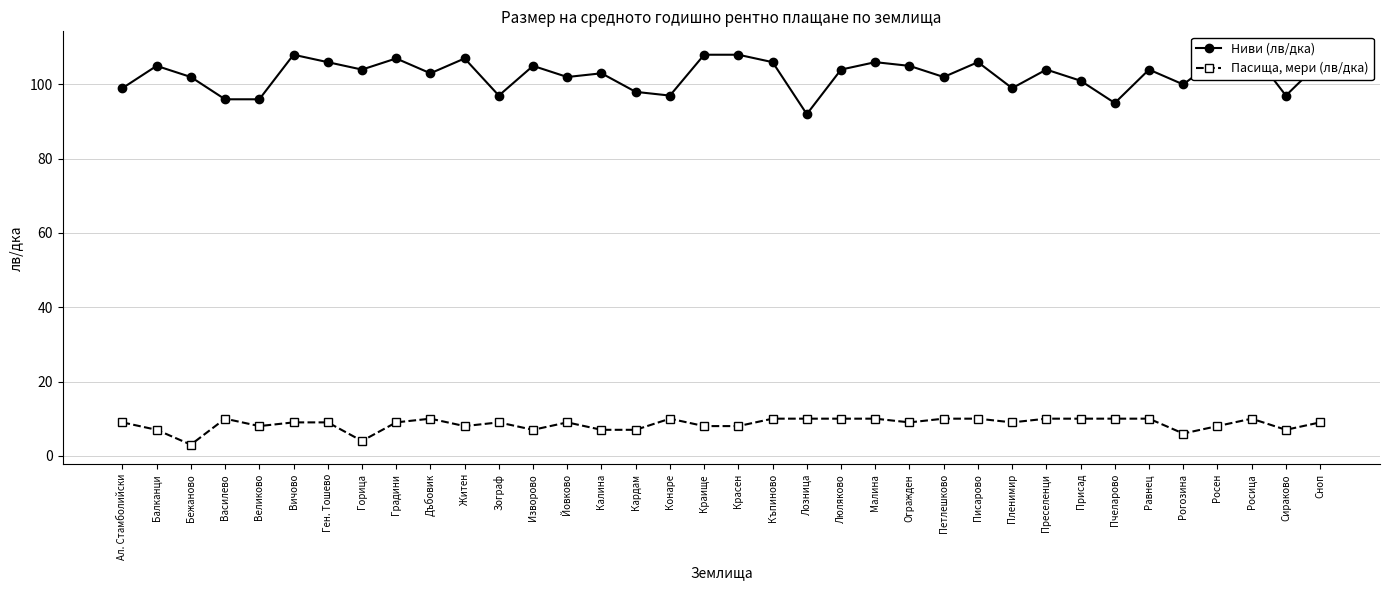

At which label does Пасища, мери (лв/дка) reach its minimum?

Бежаново